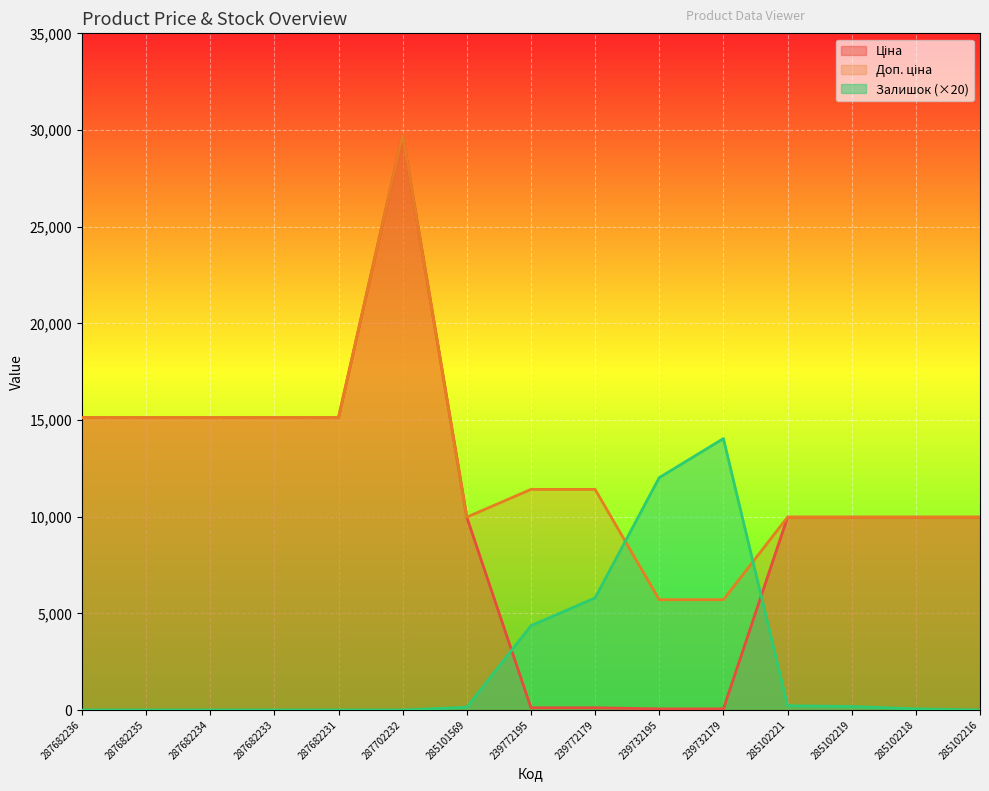

How many interior local peaks does the Ціна series have?

1